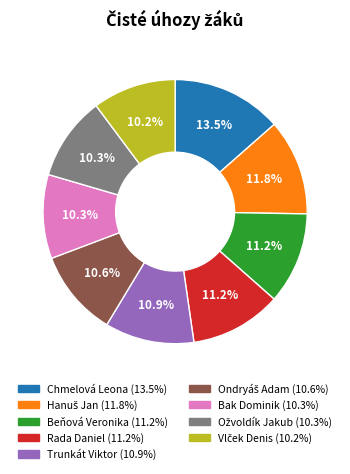

Does Rada Daniel account for over 50% of the chart?

No